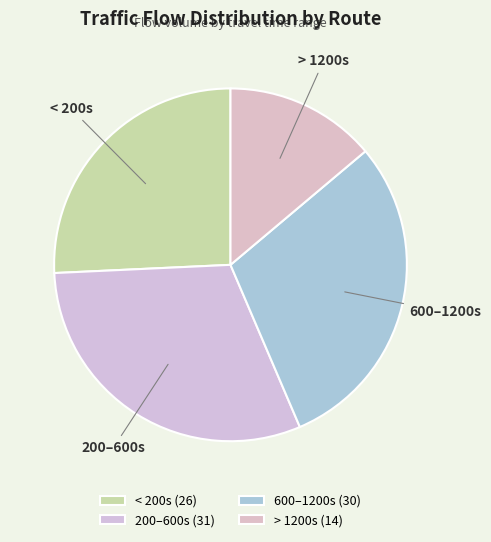

Count the number of slices in the pie.

4